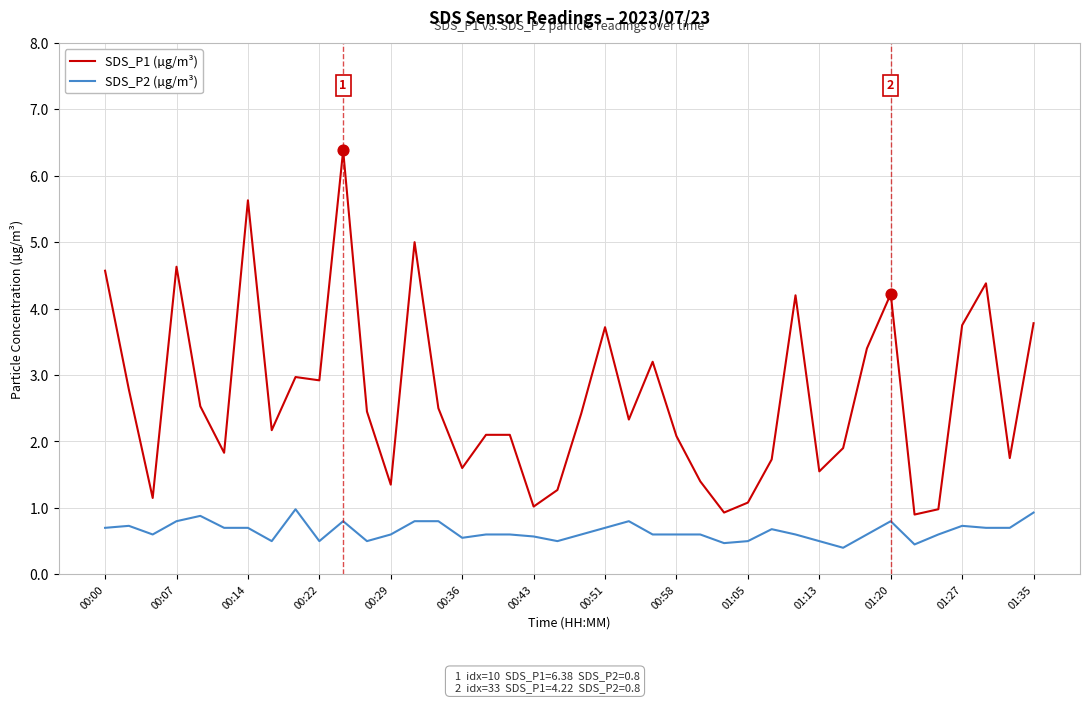

Which series has the largest total across all categories?

SDS_P1 (µg/m³)